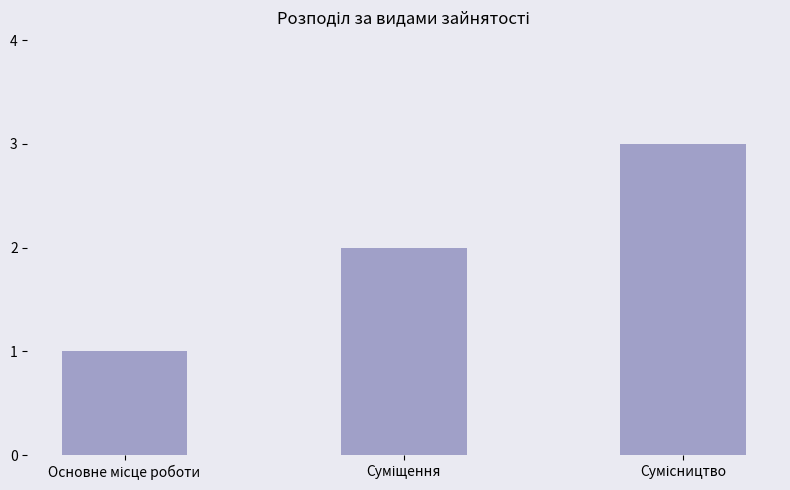

What is the sum of all values?

6